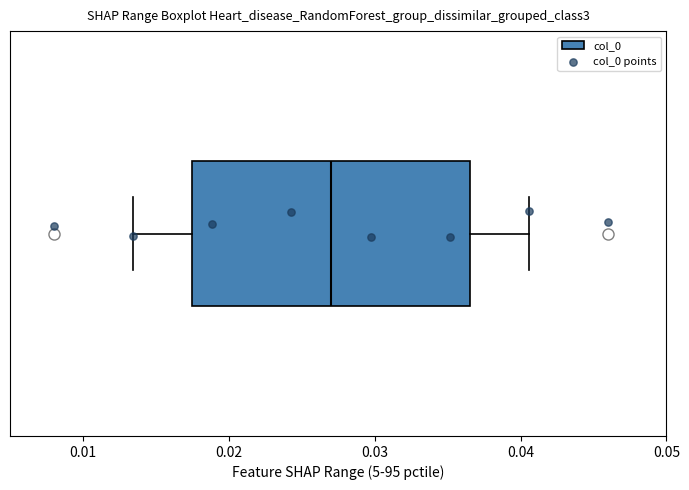

Transcribe this box plot: give where the median line is, the range the box spans, and where the two whiskers end, as read against the x-axis. The values are not printed on the chart, so give them approximately, as read against the axis.

median 0.027, box 0.018 to 0.037, whiskers 0.013 to 0.041